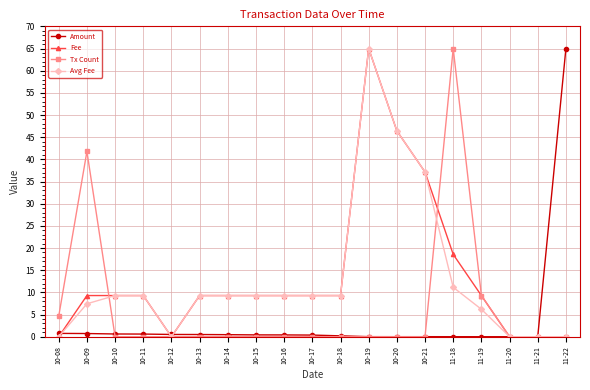

What is the label of the 9th point from the right?

10-18